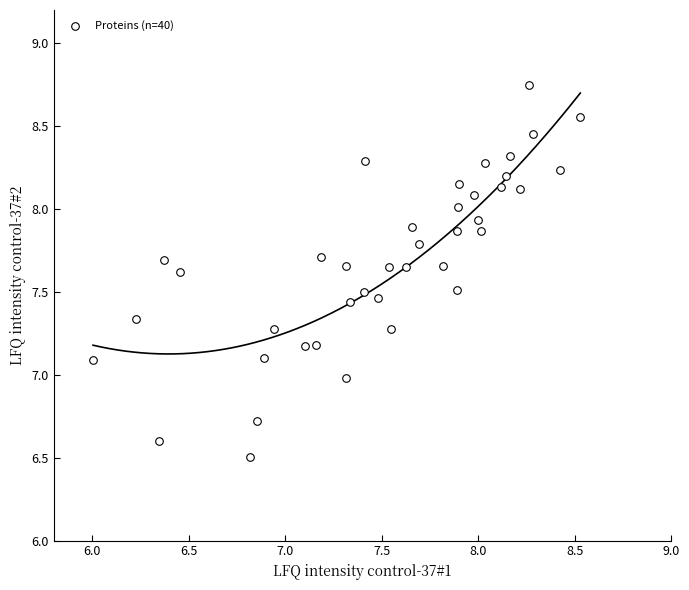

What is the range of X values (max minus min)?

2.5